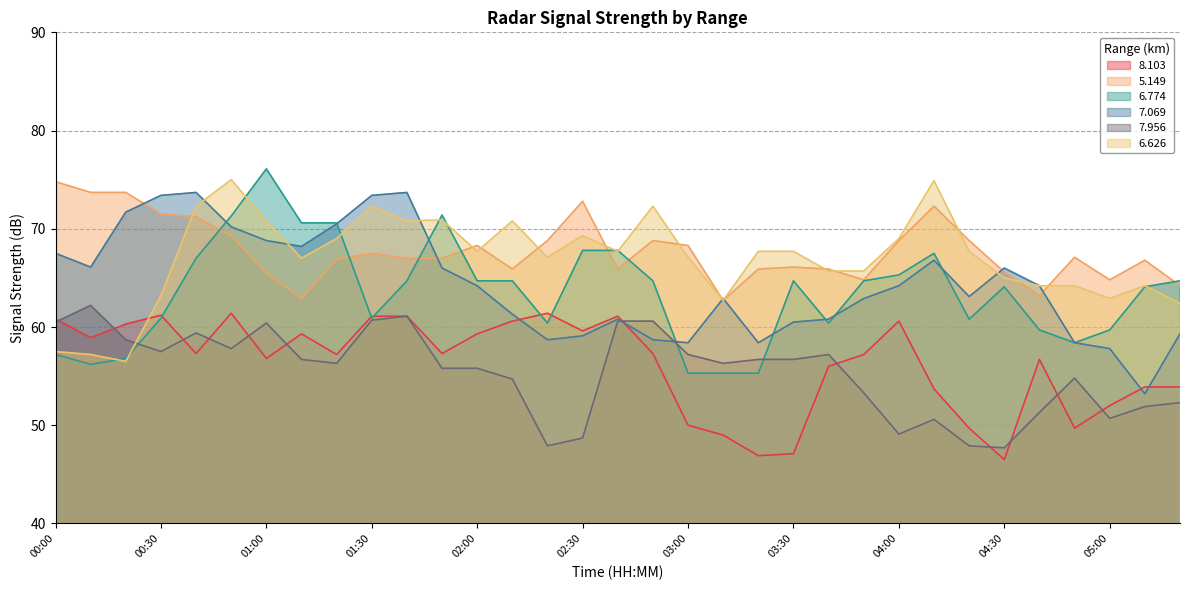

Which series has the largest range (max minus min)?

  6.774